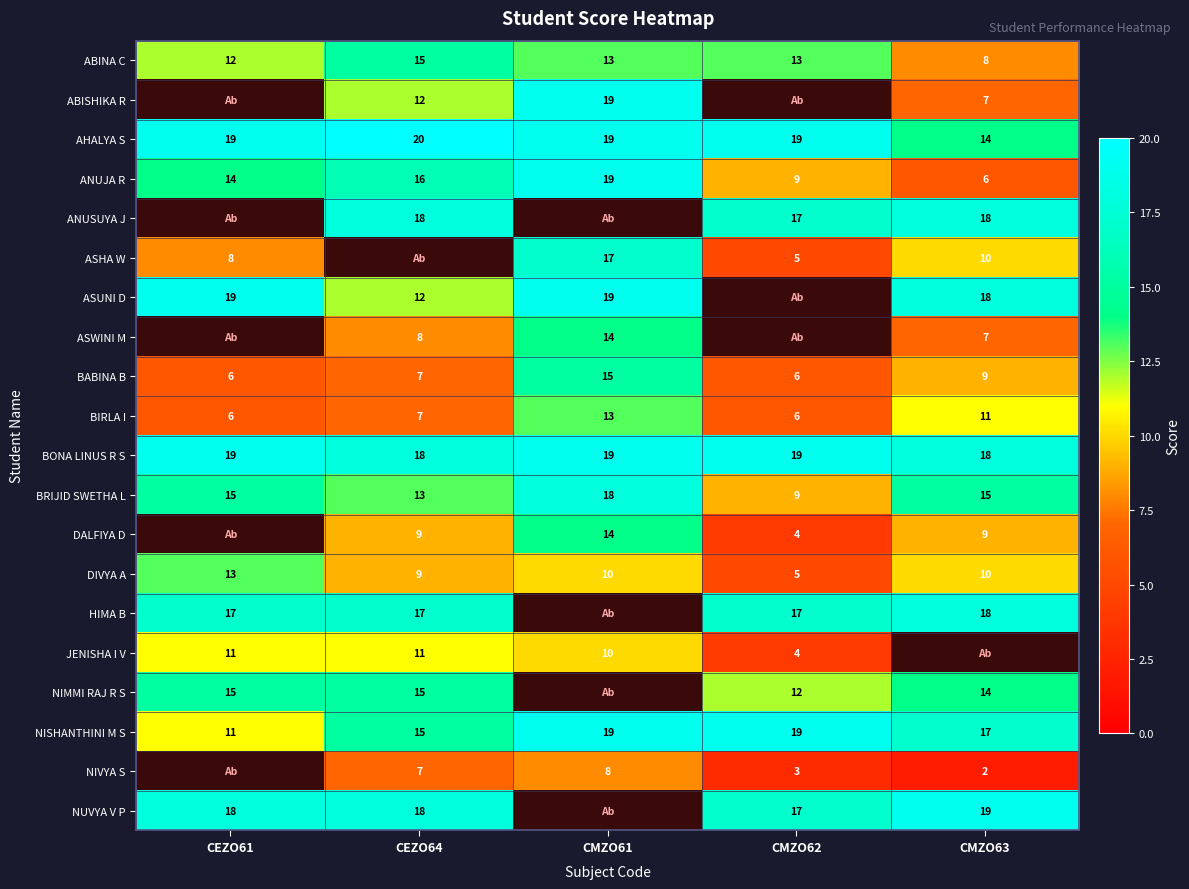

Is the value of DALFIYA D at CMZO63 greater than the value of ABINA C at CMZO62?

No